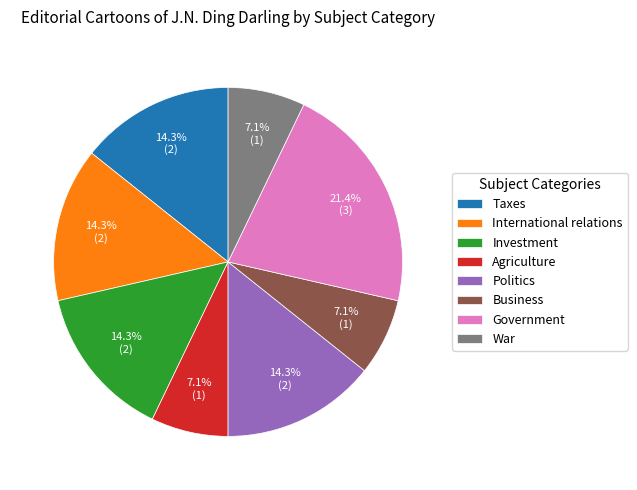

Does Agriculture represent more than half of the total?

No